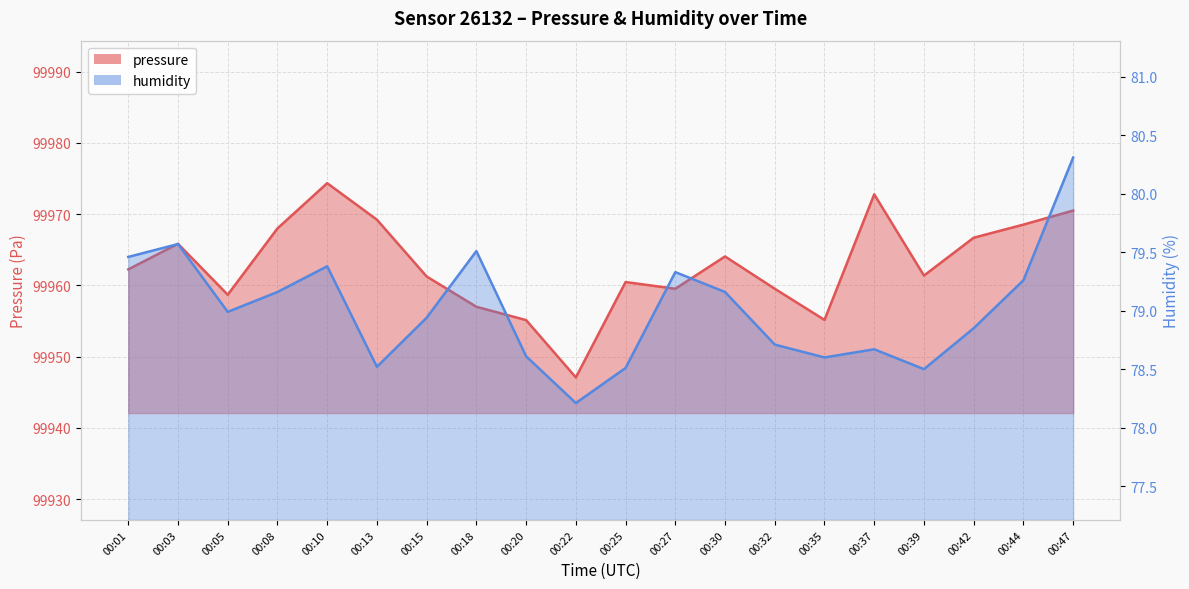

True or false: humidity has a value of 22.0 at 00:37.

False